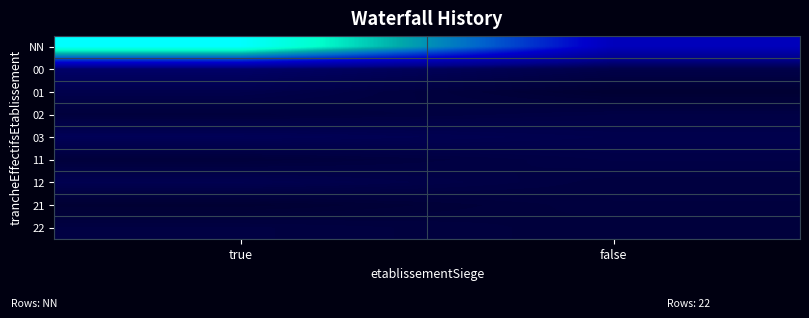

Reading left to right, transcribe all the data shown in this chart.

NN: true=45.7	false=13.9
00: true=4.5	false=2.2
01: true=2.3	false=0.3
02: true=1.1	false=1.7
03: true=3.2	false=2.4
11: true=1.0	false=1.9
12: true=2.7	false=1.4
21: true=0.4	false=1.4
22: true=1.6	false=1.0